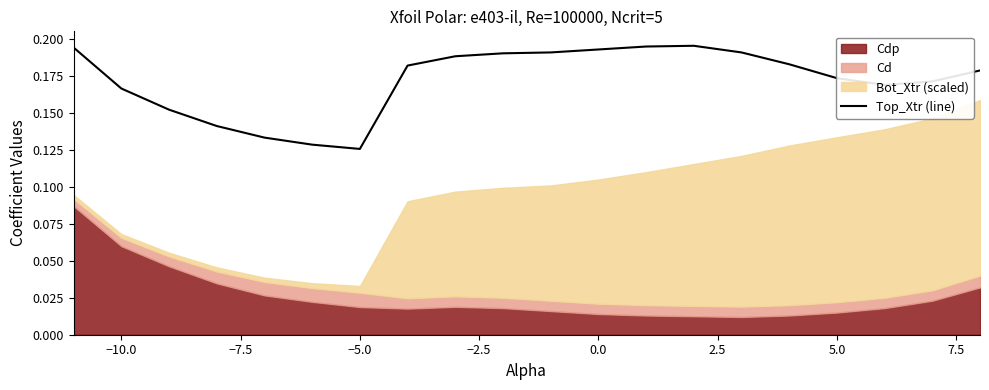

The value at 5.0 is 0.1. True or false?

False